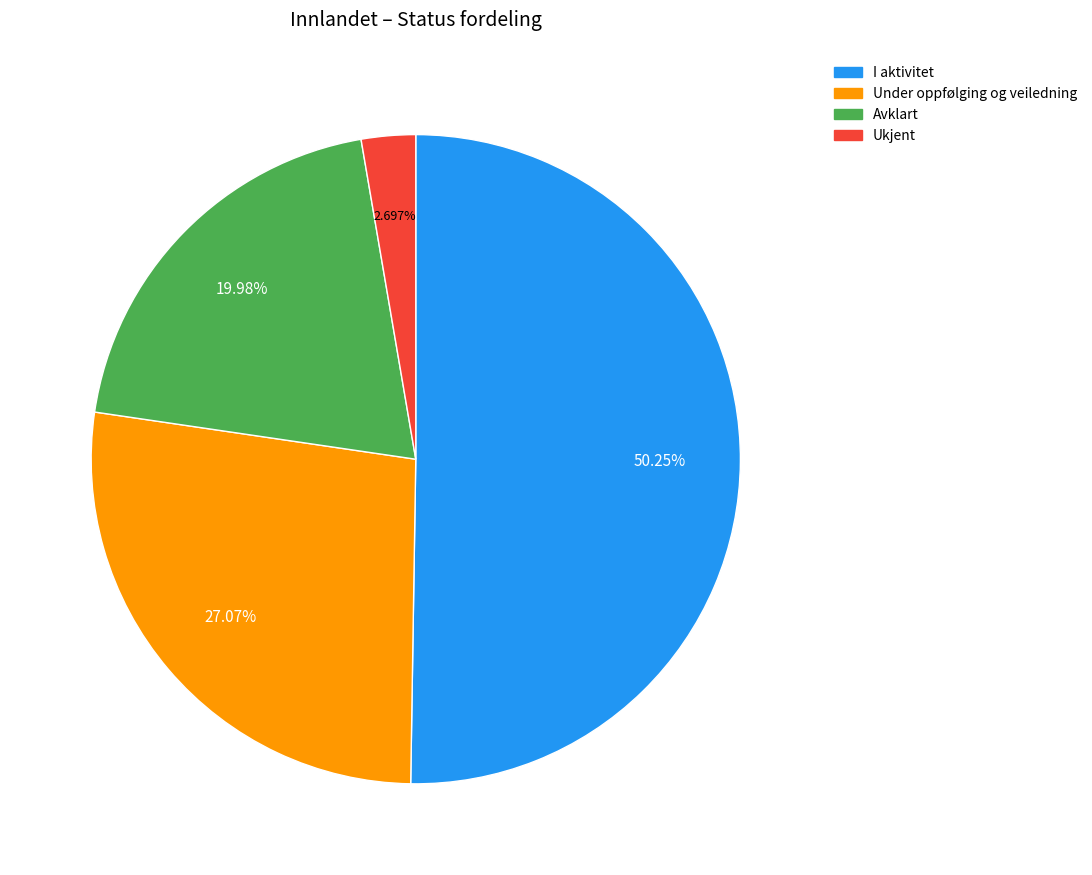

Which has a higher value, Avklart or I aktivitet?

I aktivitet